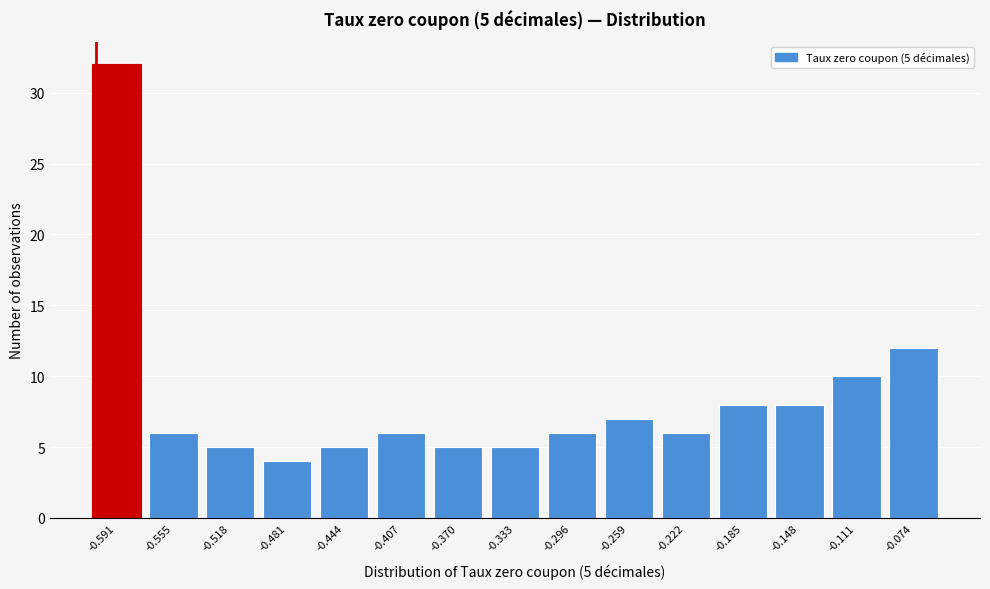

Reading left to right, list all the values displayed in this chart.

-0.591=32	-0.555=6	-0.518=5	-0.481=4	-0.444=5	-0.407=6	-0.370=5	-0.333=5	-0.296=6	-0.259=7	-0.222=6	-0.185=8	-0.148=8	-0.111=10	-0.074=12